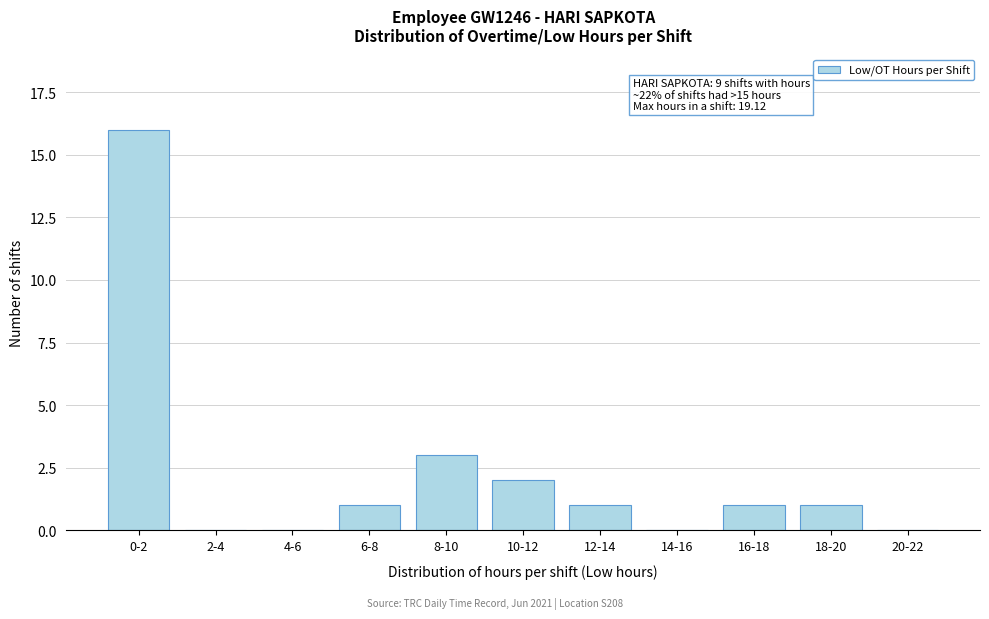

Reading right to left, extract all data points from this chart.

20-22=0	18-20=1	16-18=1	14-16=0	12-14=1	10-12=2	8-10=3	6-8=1	4-6=0	2-4=0	0-2=16